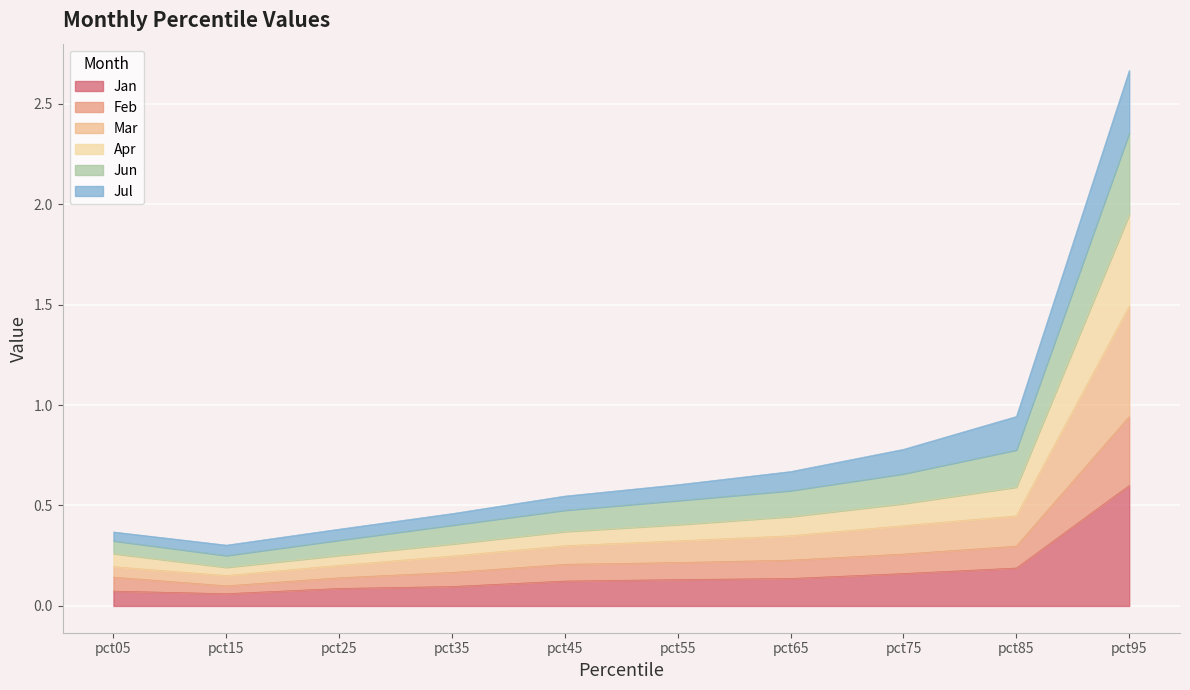

What are all the series names shown in the legend?

Jan, Feb, Mar, Apr, Jun, Jul